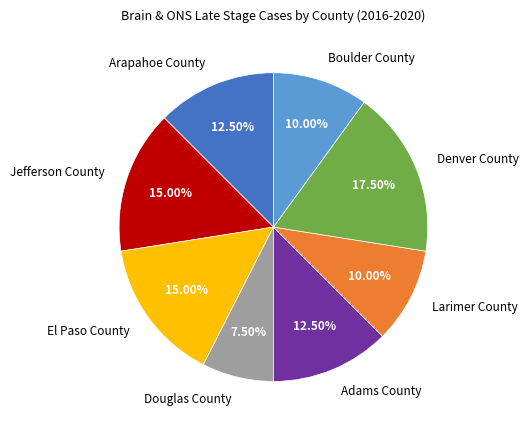

To the nearest percent, what is the difference between the largest and smallest slice percentages?

10%